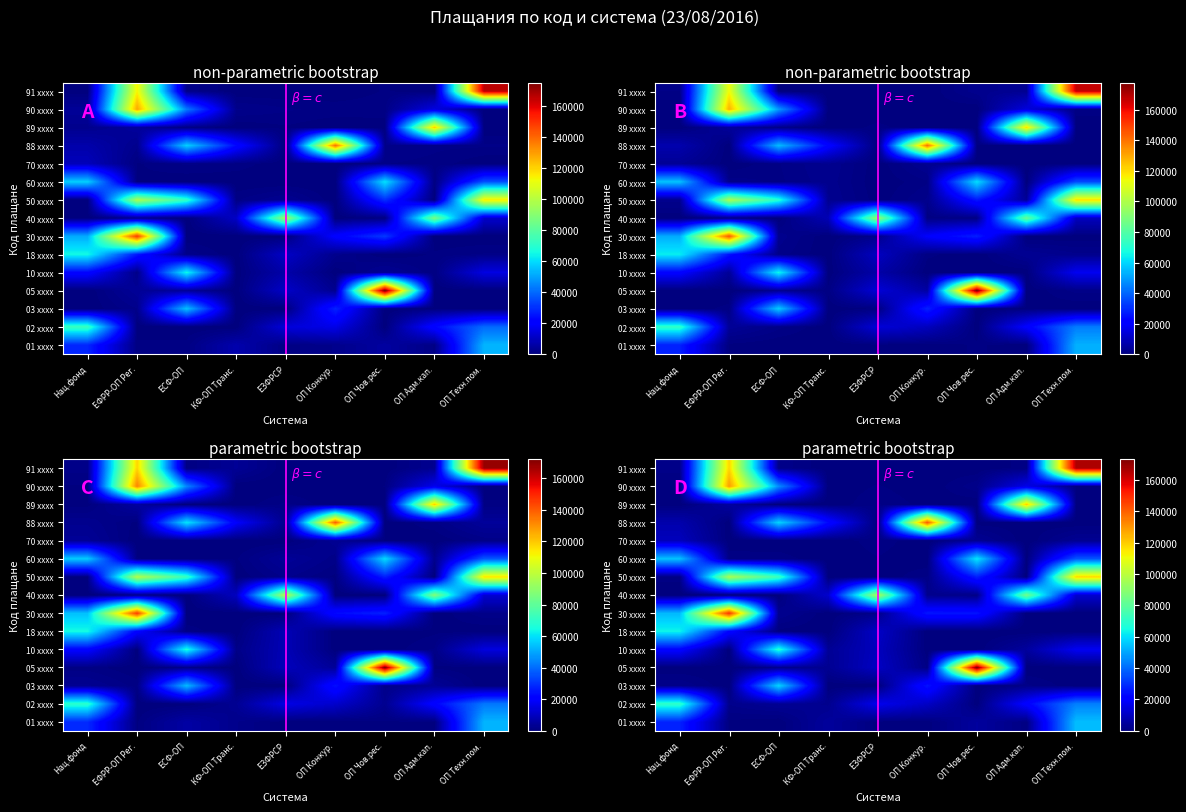

At which category is the sum across all series the highest?

ЕФРР-ОП Рег.